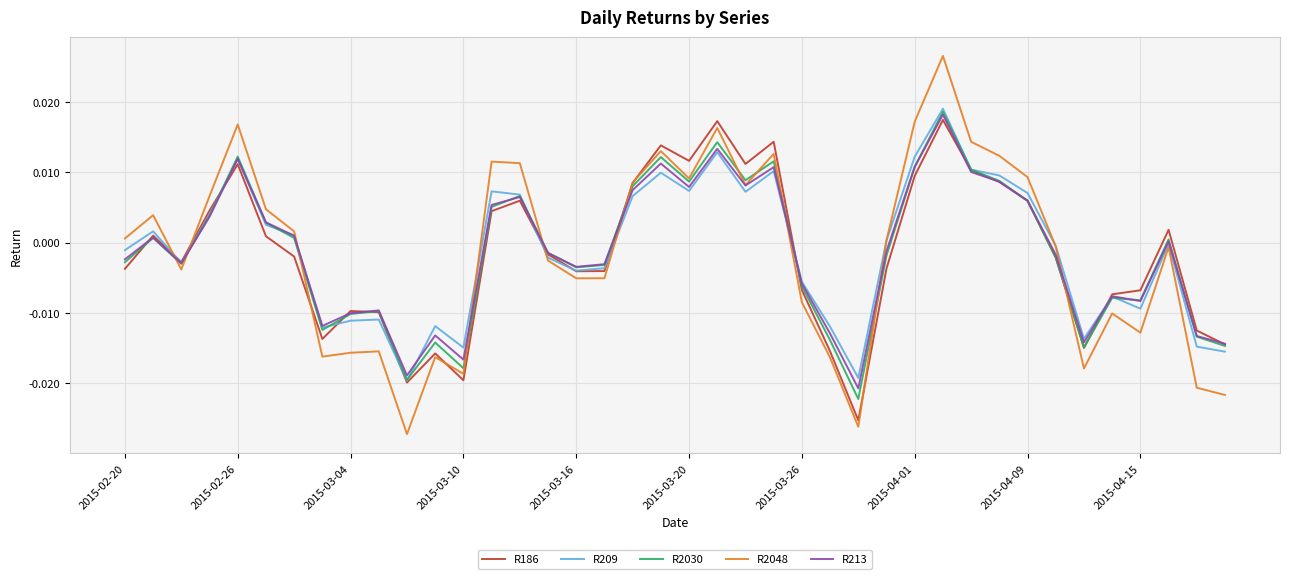

Which series has the widest spread of values?

R2048